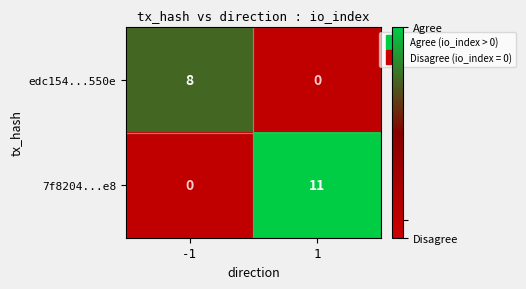

What is the difference between the highest and lowest values at 1?

11